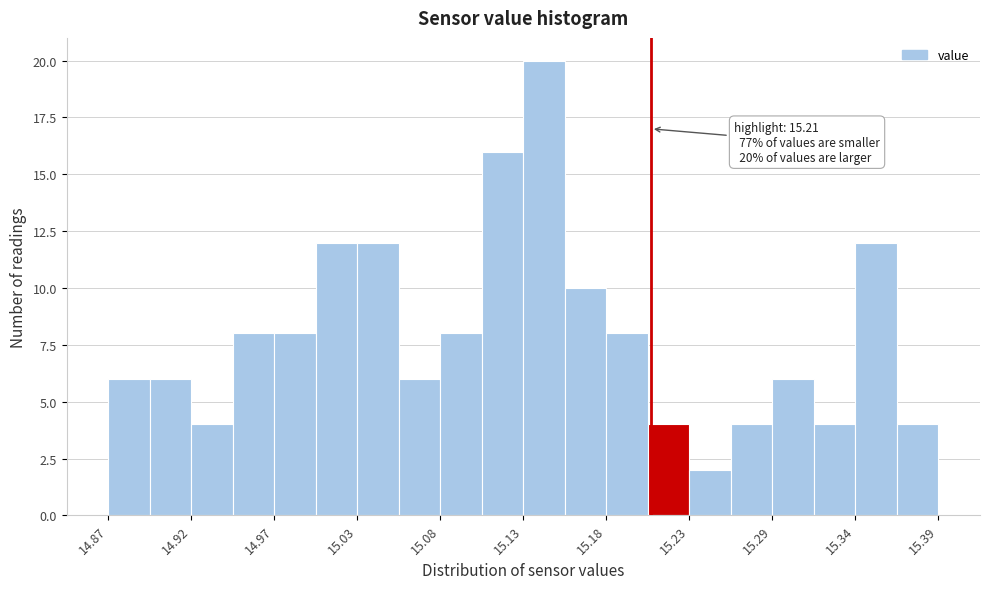

Read against the x-axis, roughly where is the centre of the tallest bar?

15.14